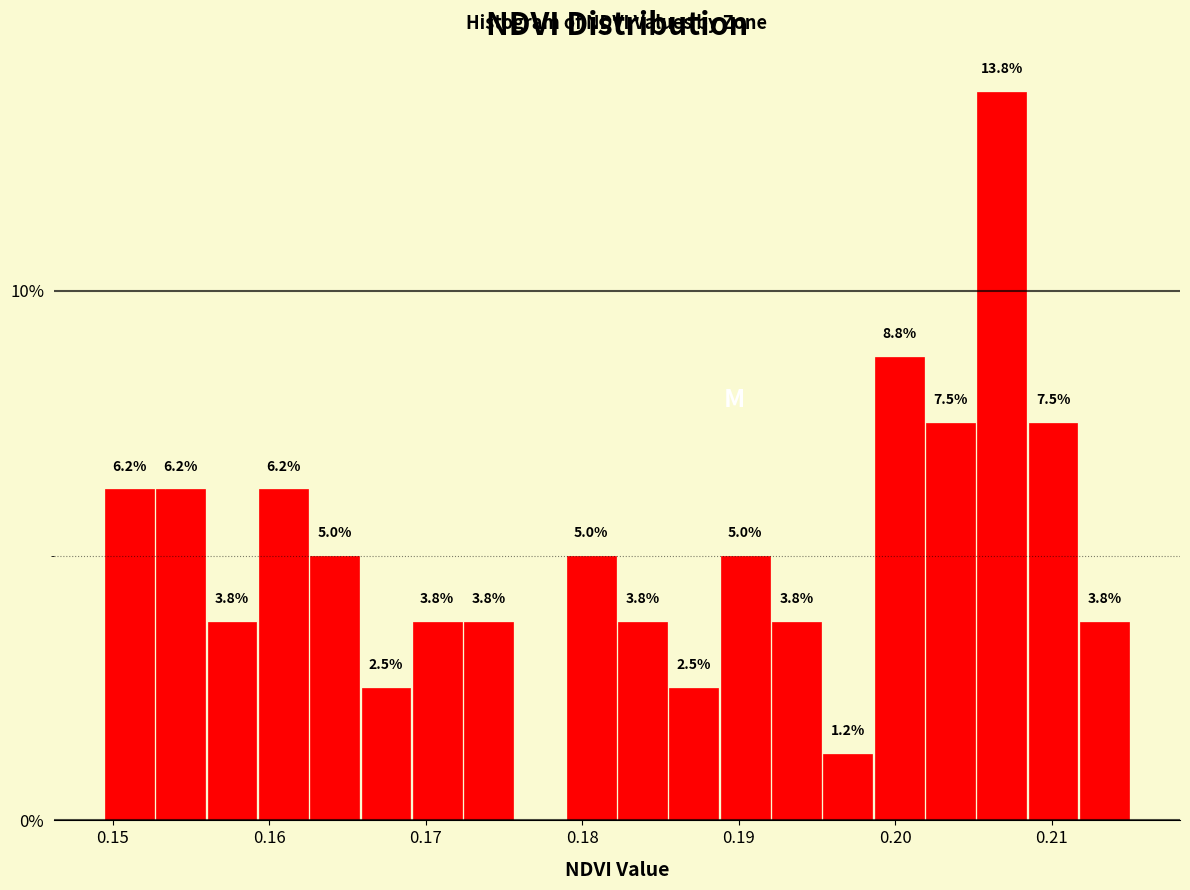

Around what value on the x-axis is the tallest bar? Give the approximate position of its centre, as read against the axis.

0.207